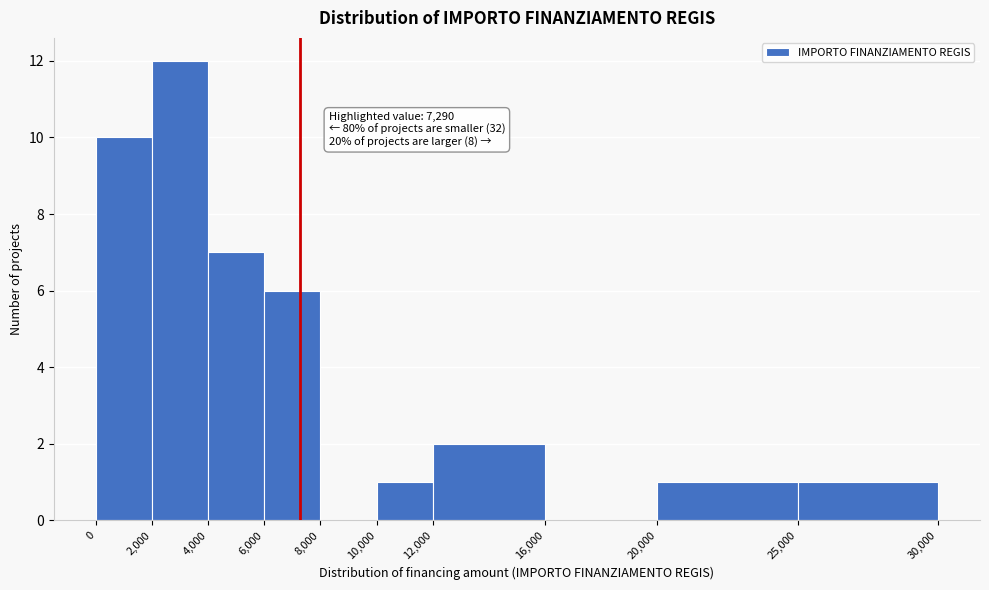

Over which range of the x-axis is the bar tallest?

2,000 to 4,000